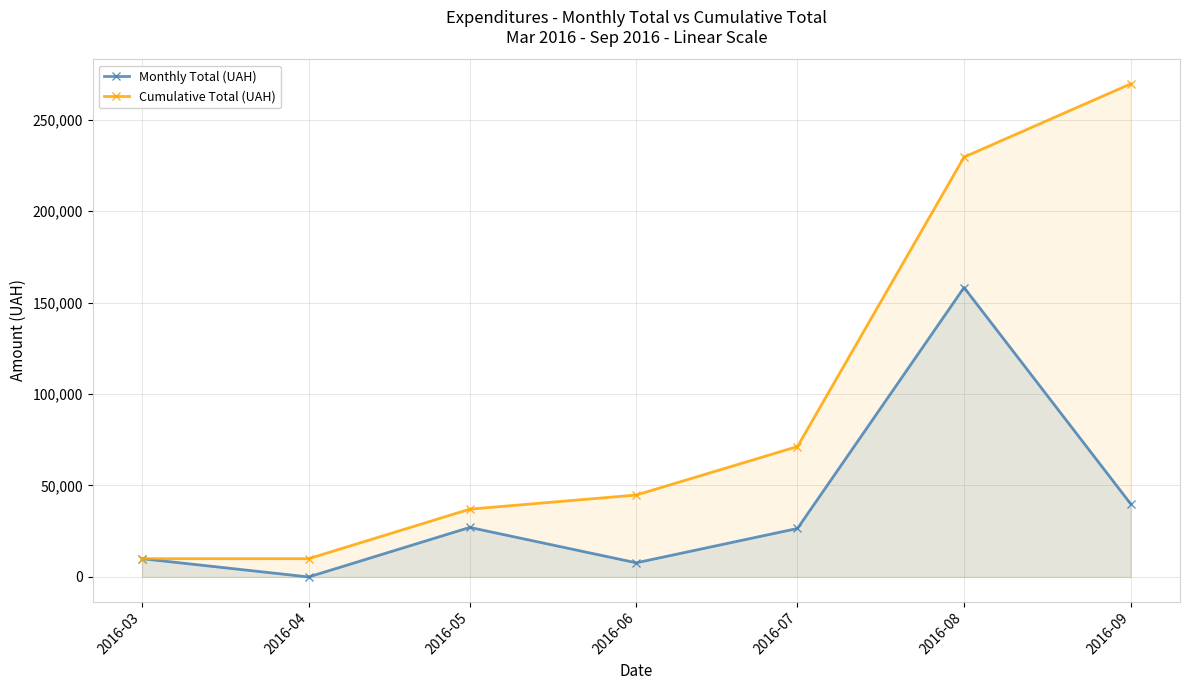

Which series has the widest spread of values?

Cumulative Total (UAH)